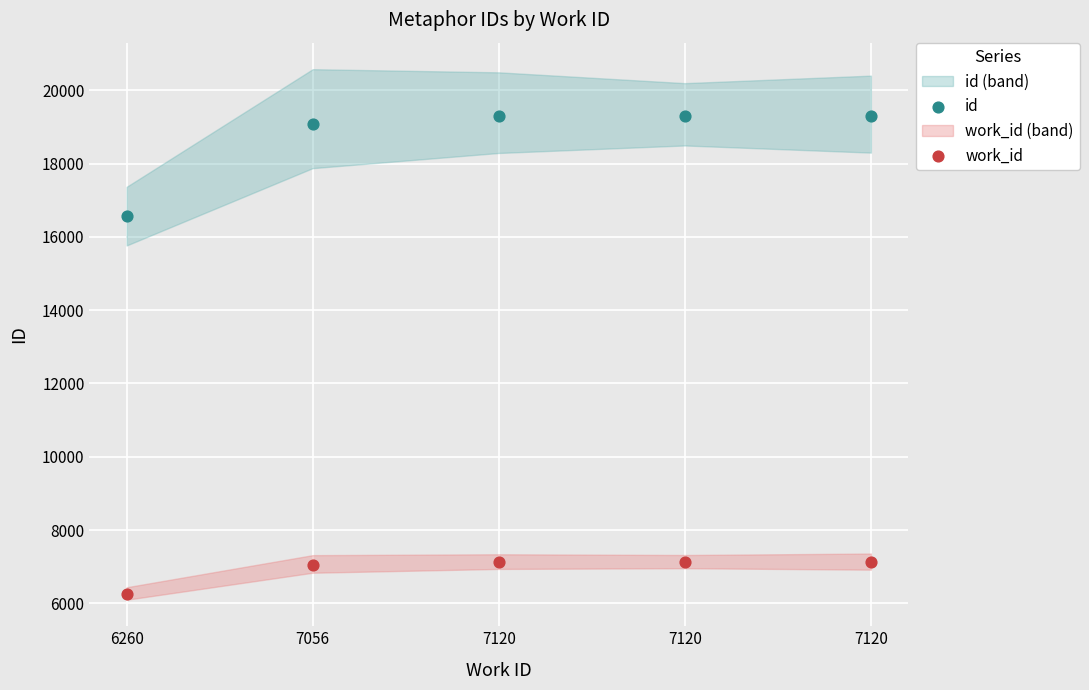

Across all data points, what is the average Y value?

12820